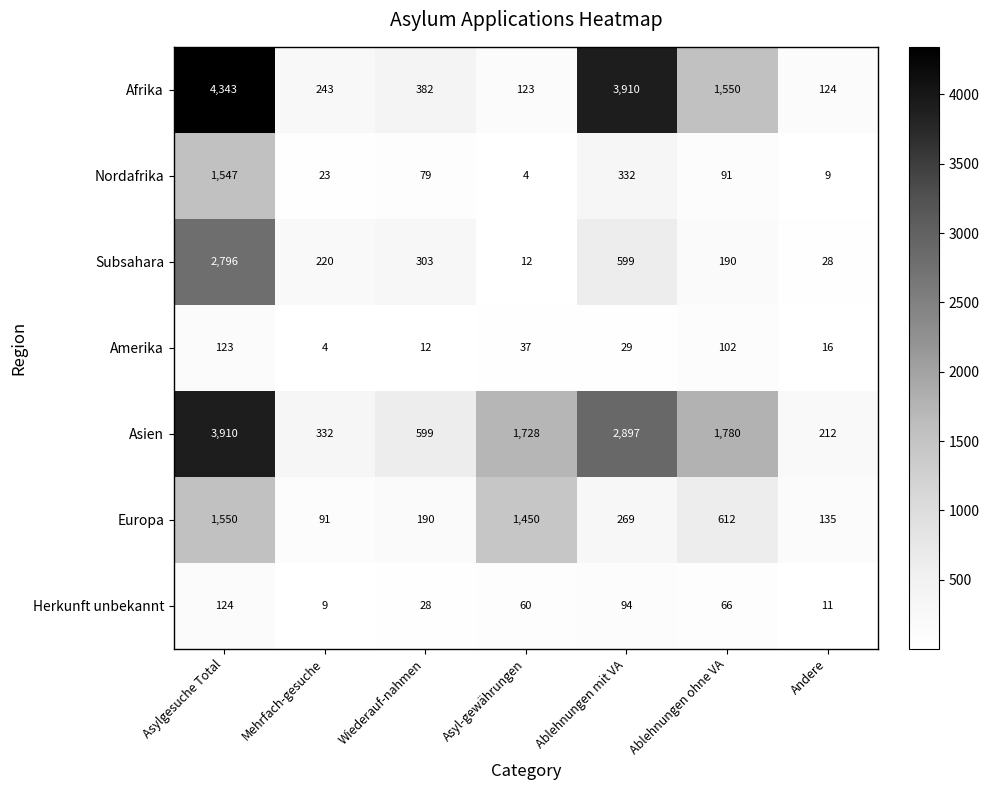

What is the sum of all Subsahara values?

4148